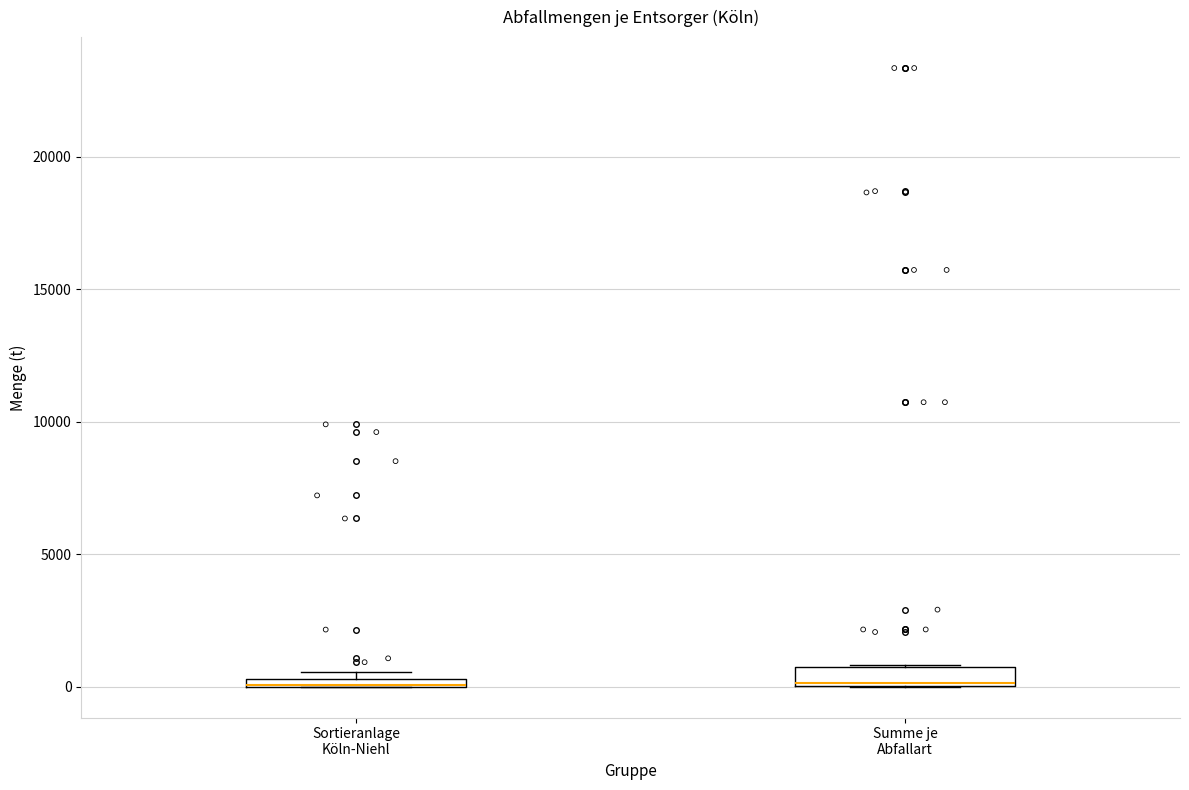

Where is the upper edge of the box for Summe je Abfallart on the y-axis? The values are not printed on the chart, so give them approximately, as read against the axis.

500